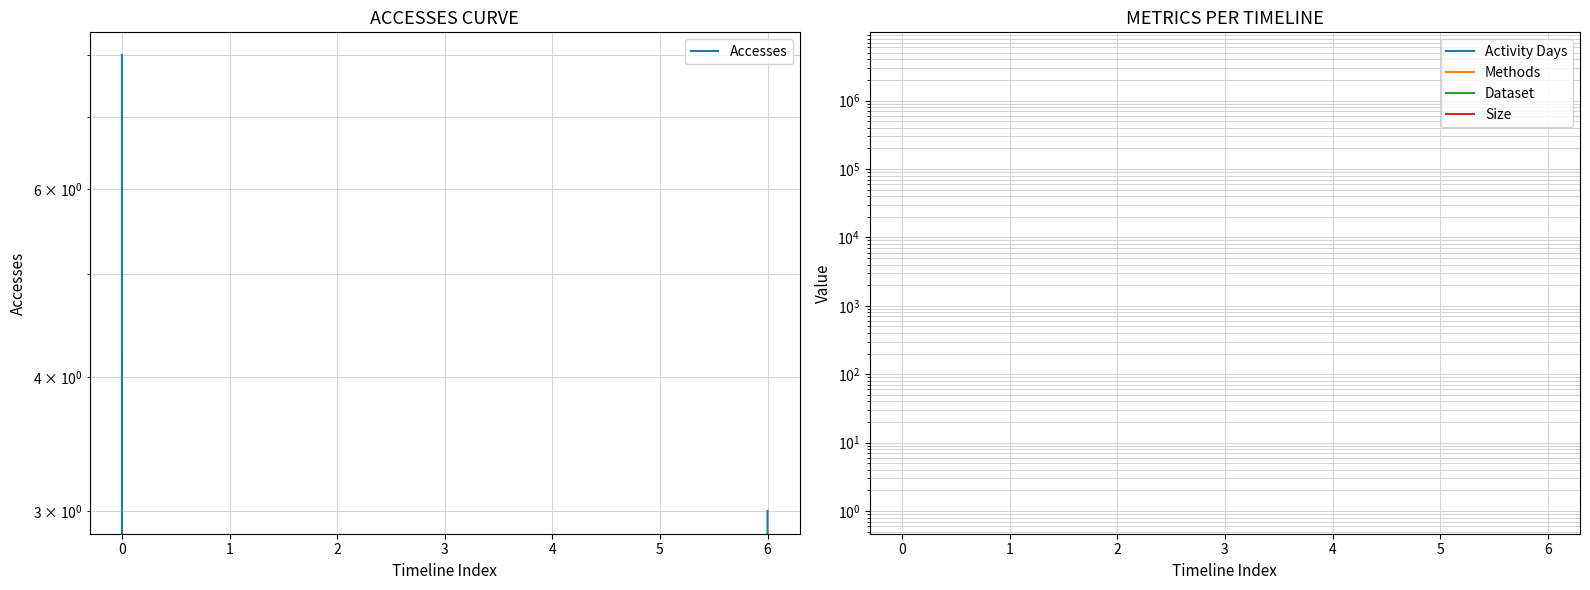

The value of Accesses at 0 is 11.3. True or false?

False